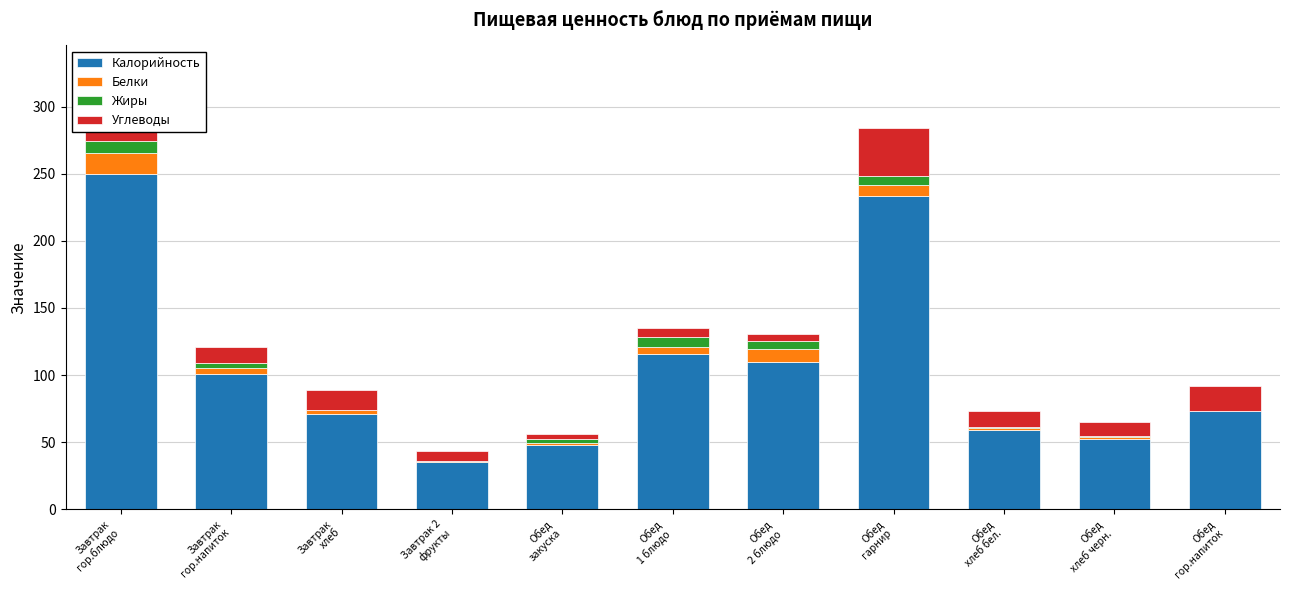

What is the sum of all Калорийность values?

1147.3